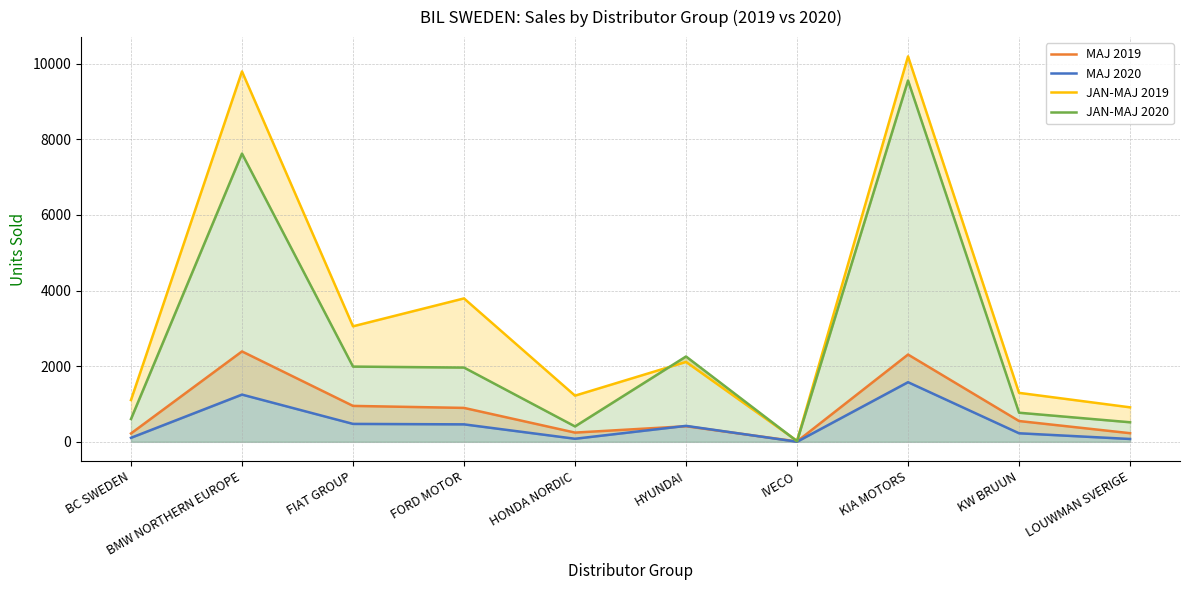

True or false: JAN-MAJ 2019 and JAN-MAJ 2020 cross at least once.

True